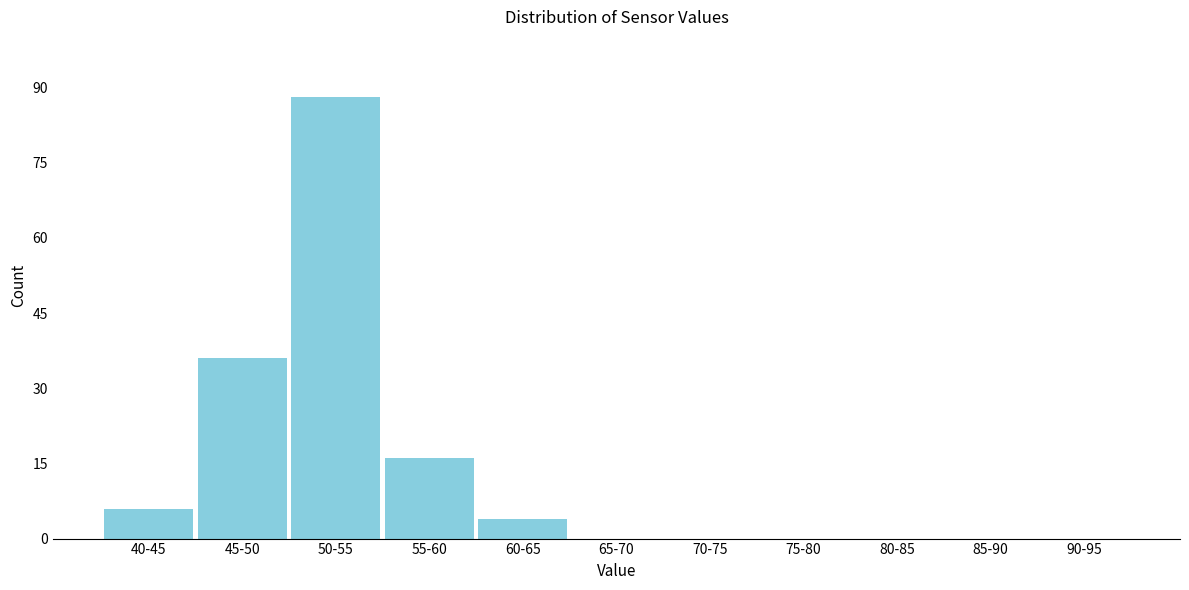

Reading left to right, list all the values displayed in this chart.

40-45=6	45-50=36	50-55=88	55-60=16	60-65=4	65-70=0	70-75=0	75-80=0	80-85=0	85-90=0	90-95=0